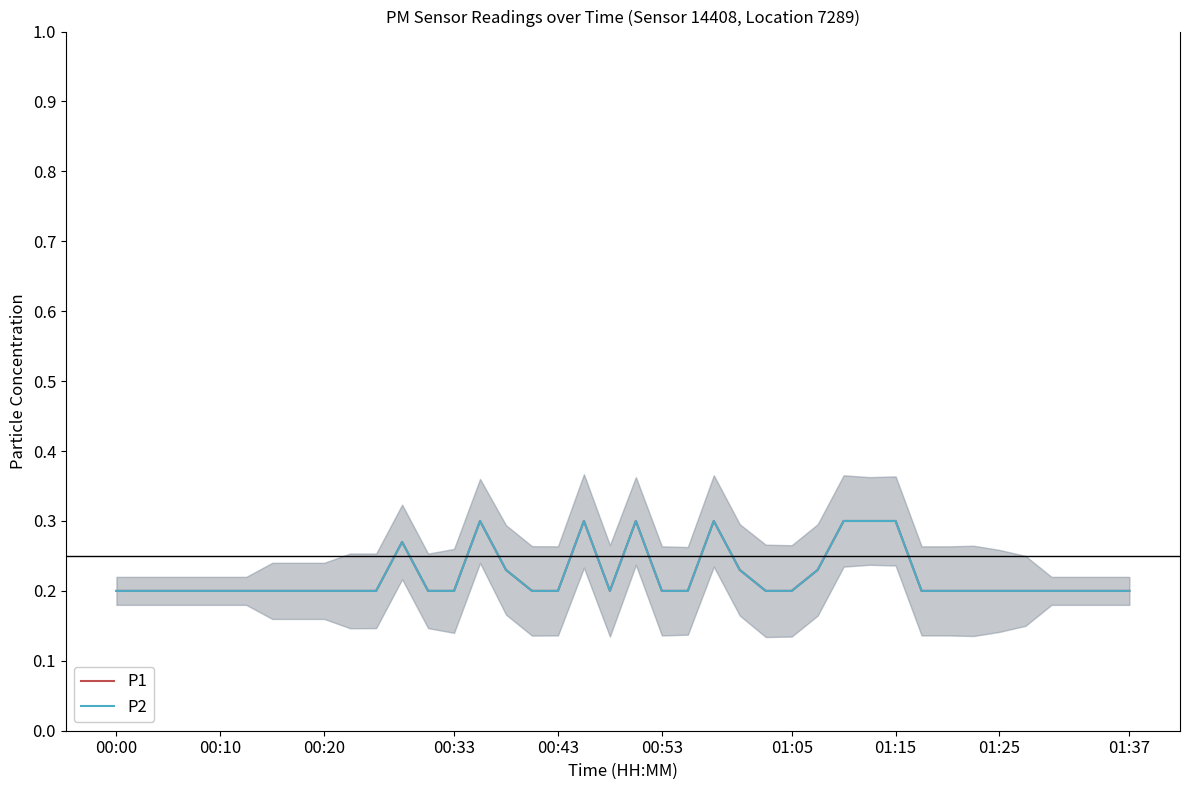

How many interior local valleys does the P1 series have?

1